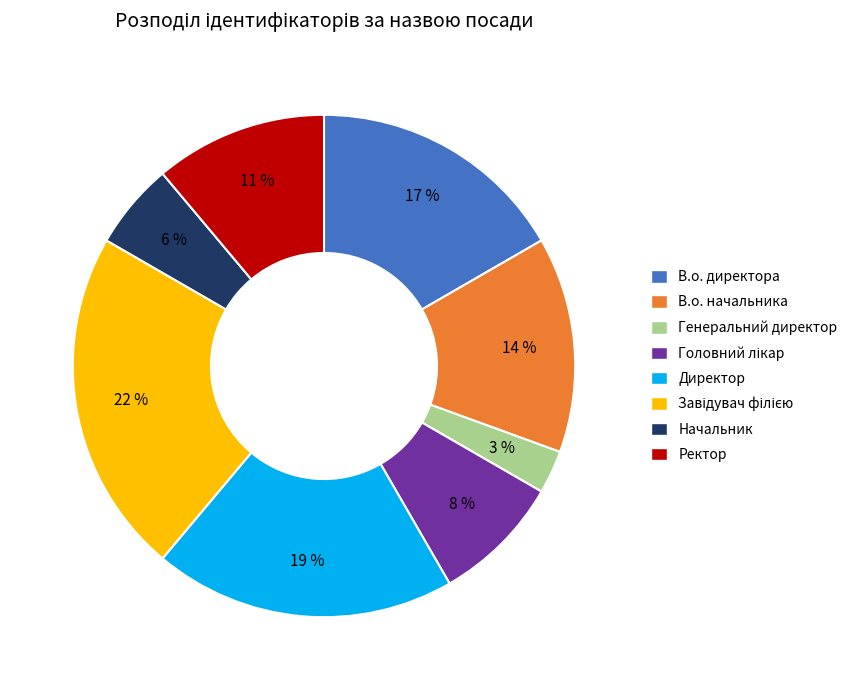

Between Генеральний директор and Начальник, which is larger?

Начальник